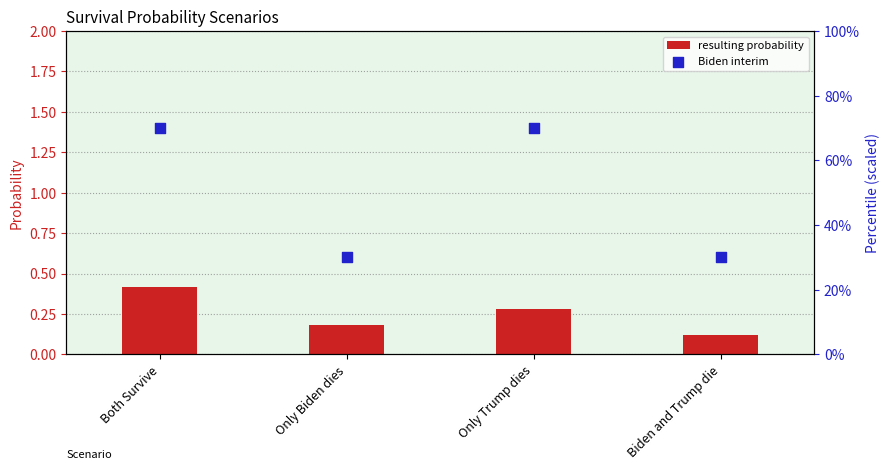

At which category is the sum across all series the highest?

Both Survive